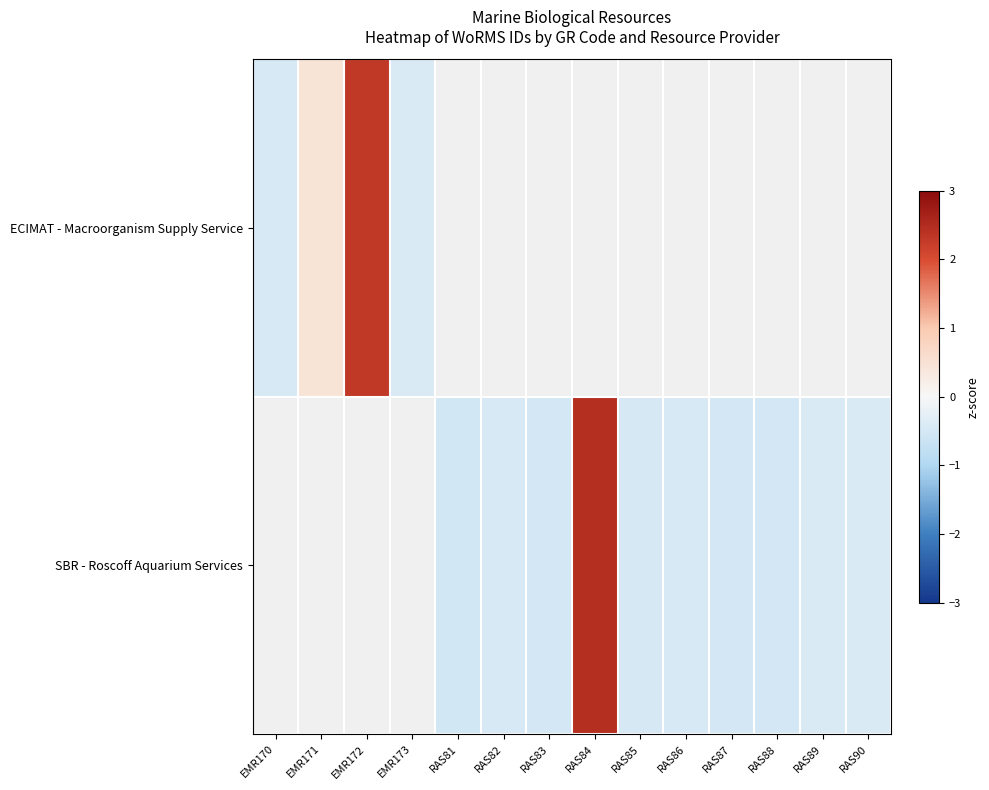

Rank the series by their maximum value, from lowest to highest.

ECIMAT - Macroorganism Supply Service, SBR - Roscoff Aquarium Services